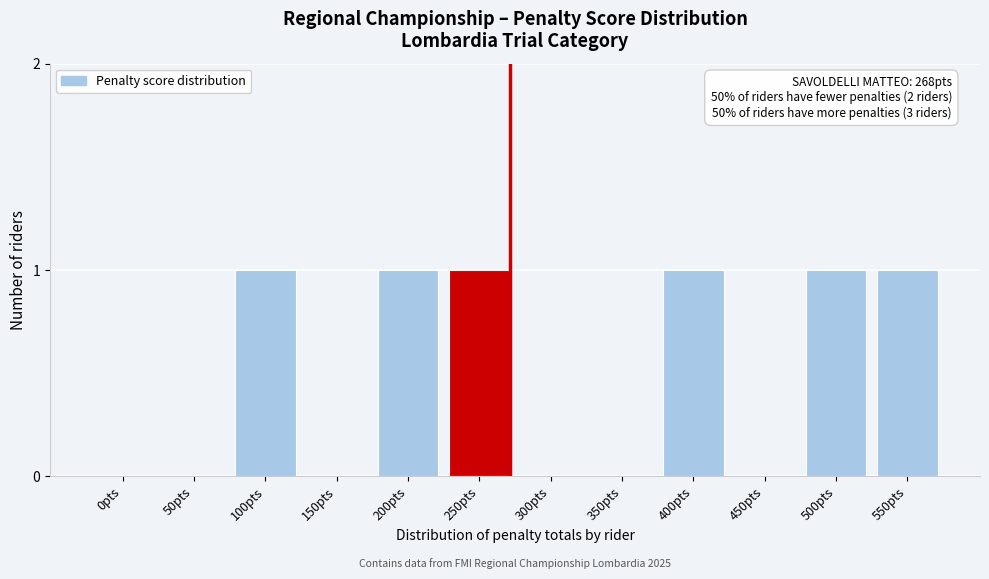

Reading right to left, list all the values displayed in this chart.

550pts=1	500pts=1	450pts=0	400pts=1	350pts=0	300pts=0	250pts=1	200pts=1	150pts=0	100pts=1	50pts=0	0pts=0